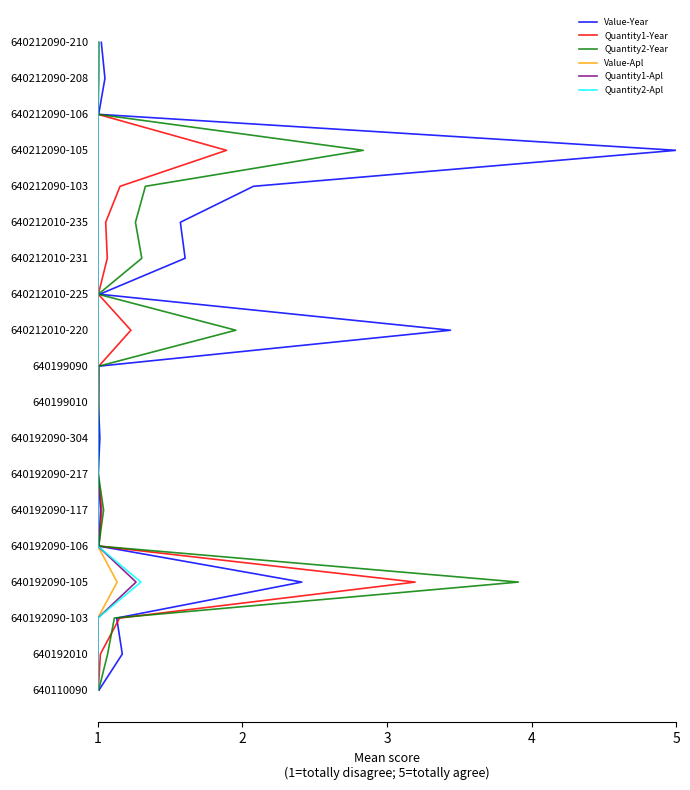

Which series has the largest total across all categories?

Value-Year